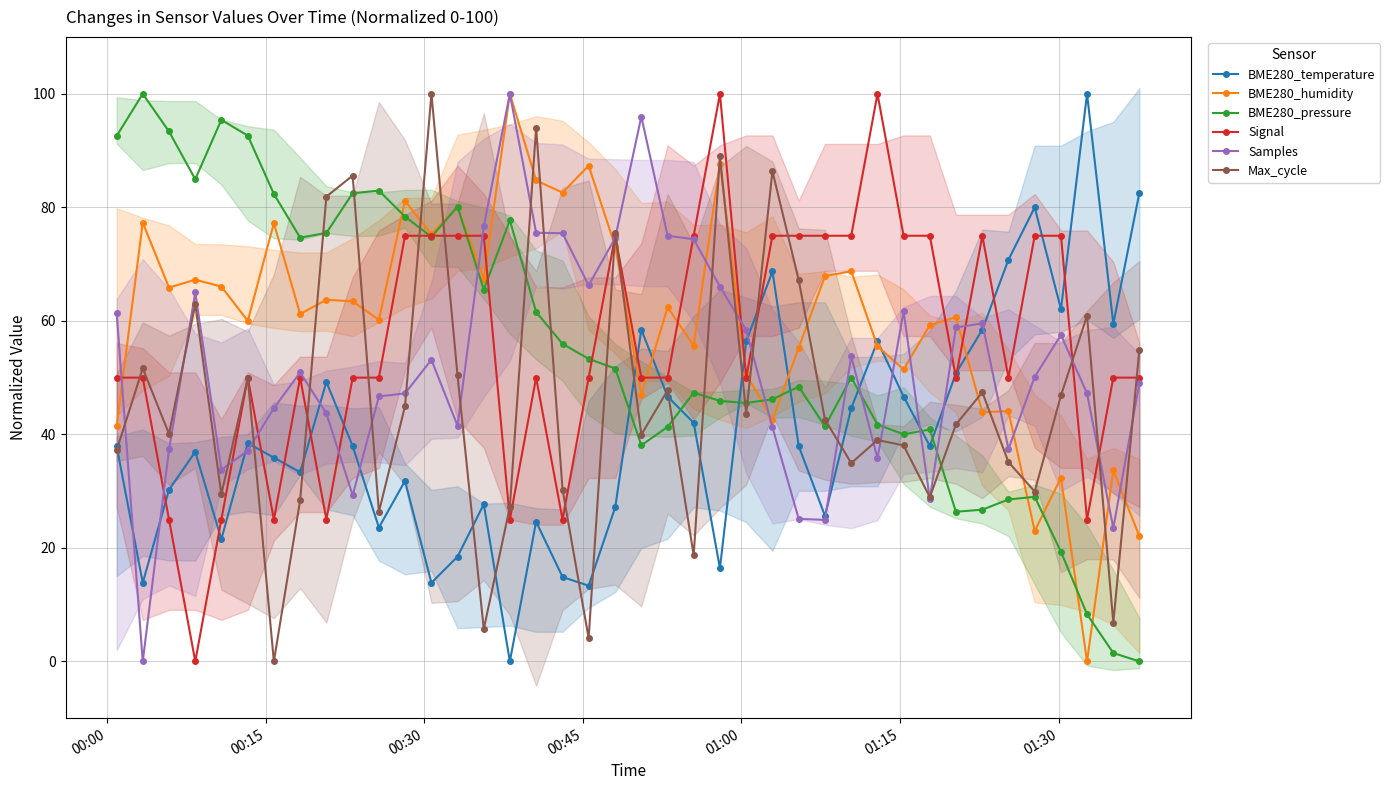

Rank the series by their maximum value, from highest to lowest.

BME280_temperature, BME280_humidity, BME280_pressure, Signal, Samples, Max_cycle